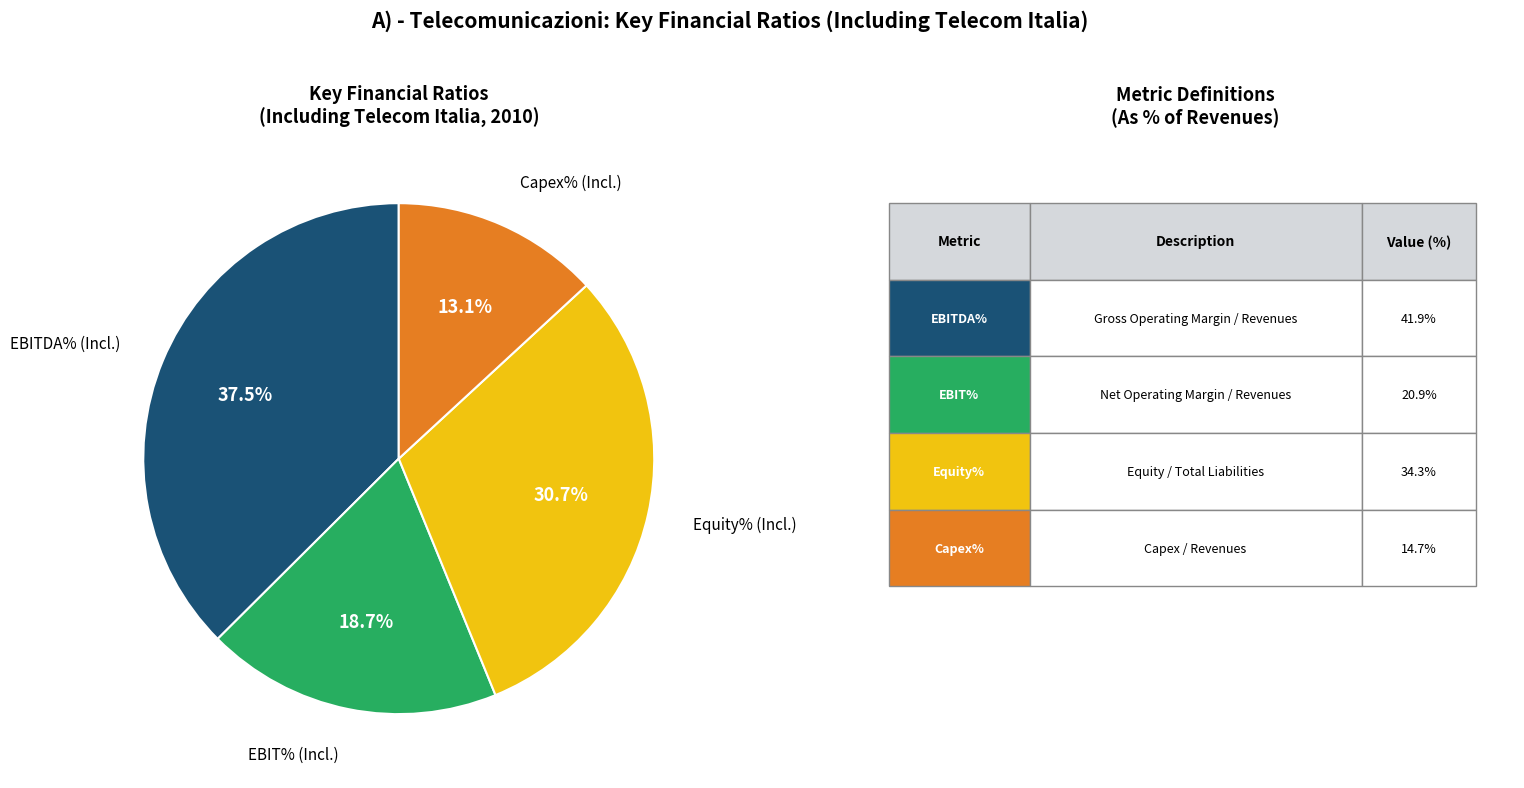

What is the ratio of the value at EBIT% (Incl.) to the value at Capex% (Incl.)?

1.4